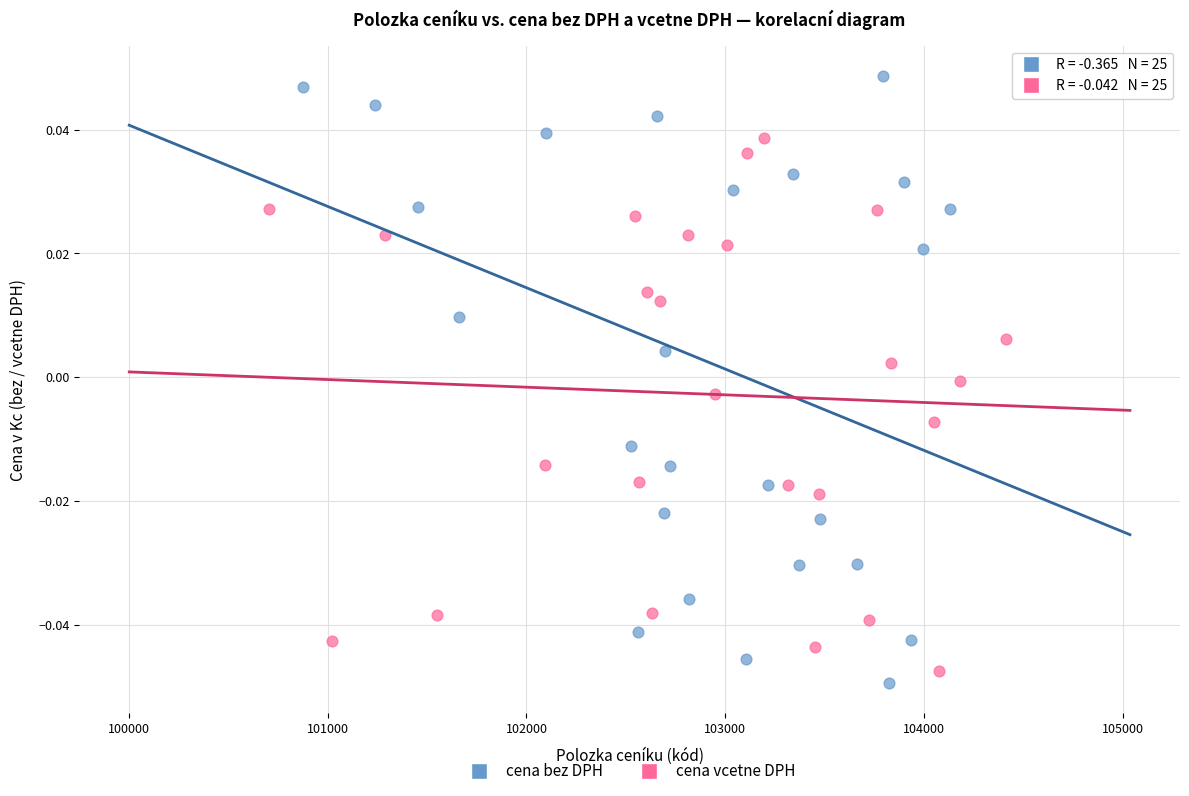

Which series has the largest Y range (max minus min)?

cena bez DPH